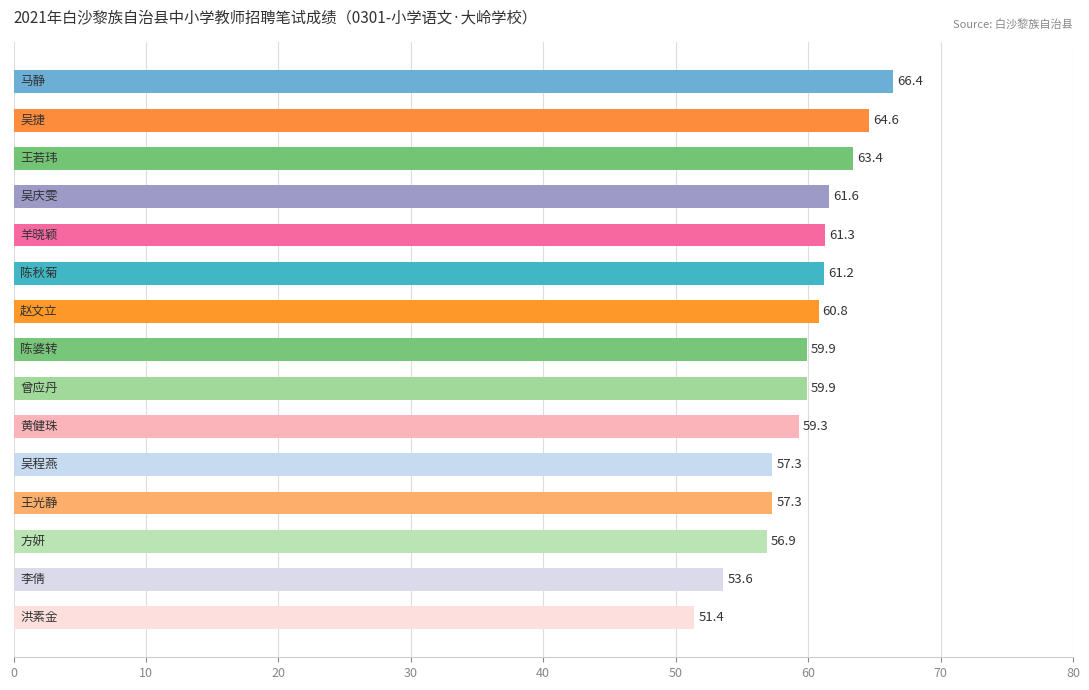

How many series are shown in this chart?

1